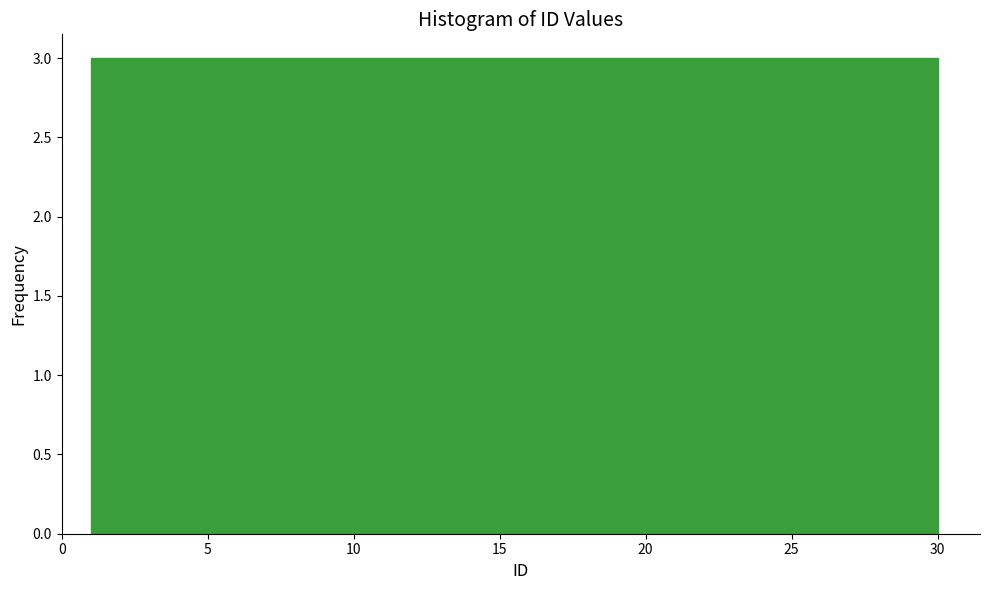

Reading left to right, list every bar in this chart as the range it spans on the x-axis followed by its height. Neither the bar edges nor the heights are printed on the chart, so give them approximately, as read against the axes.

1.0 to 3.9: 3
3.9 to 6.8: 3
6.8 to 9.7: 3
9.7 to 12.6: 3
12.6 to 15.5: 3
15.5 to 18.4: 3
18.4 to 21.3: 3
21.3 to 24.2: 3
24.2 to 27.1: 3
27.1 to 30.0: 3